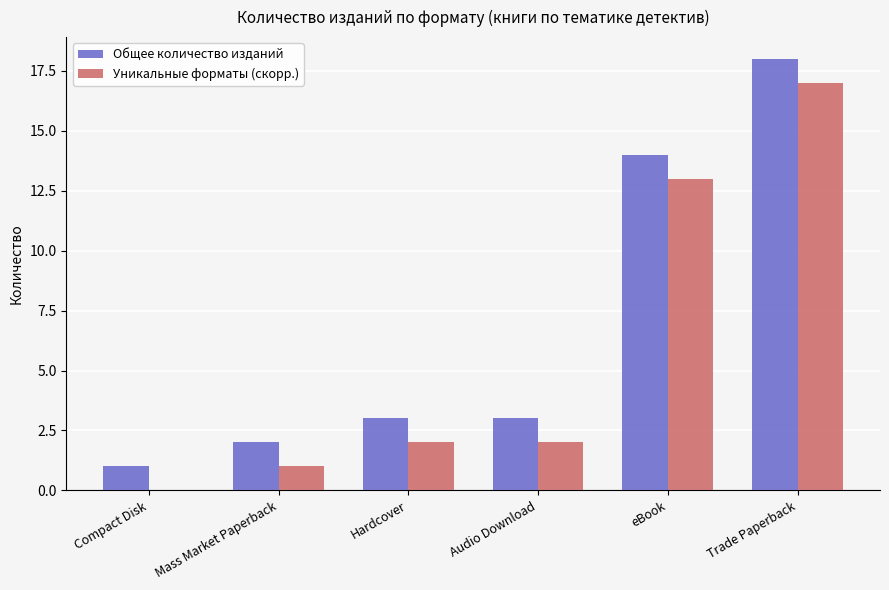

What is the maximum value for Уникальные форматы (скорр.)?

17